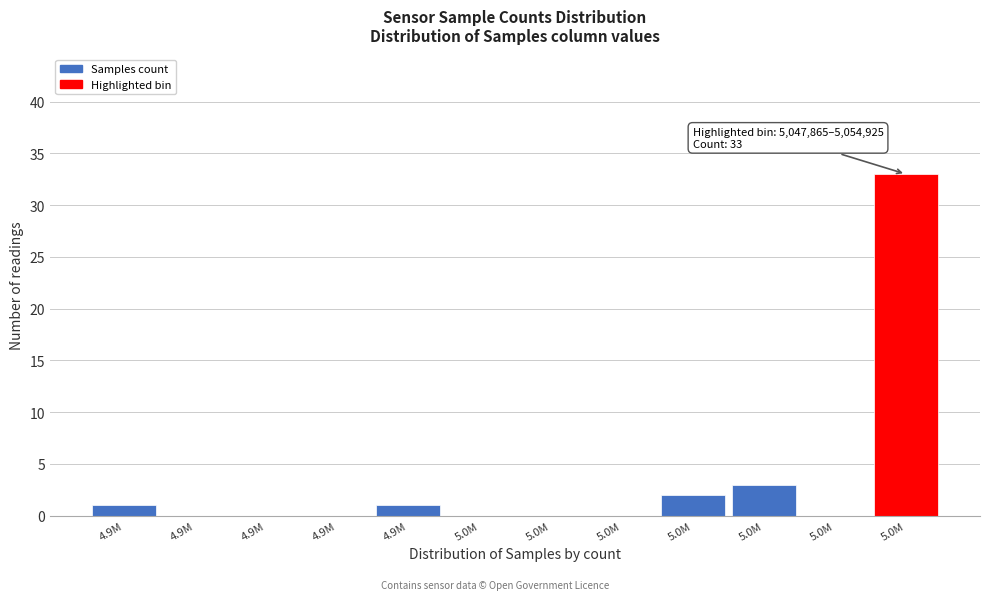

Count the number of data series in this chart.

1